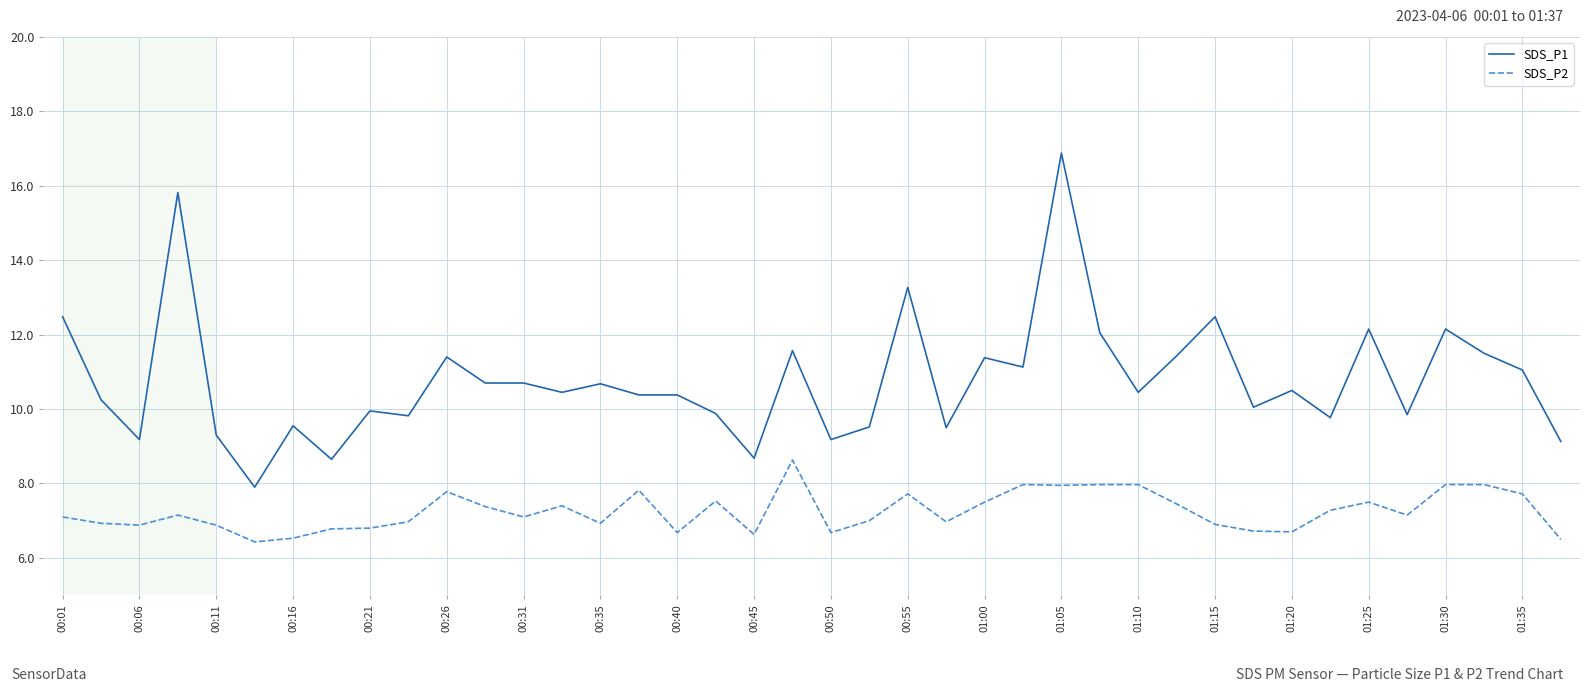

List the series in order of their peak value, lowest first.

SDS_P2, SDS_P1